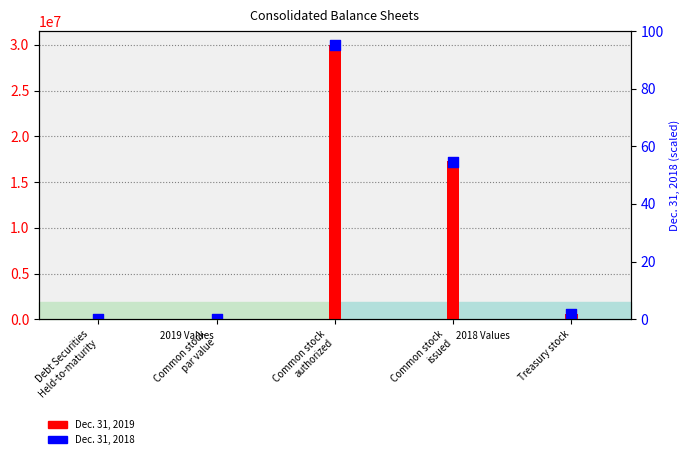

At how many categories does at least one series exceed 26175253?

1